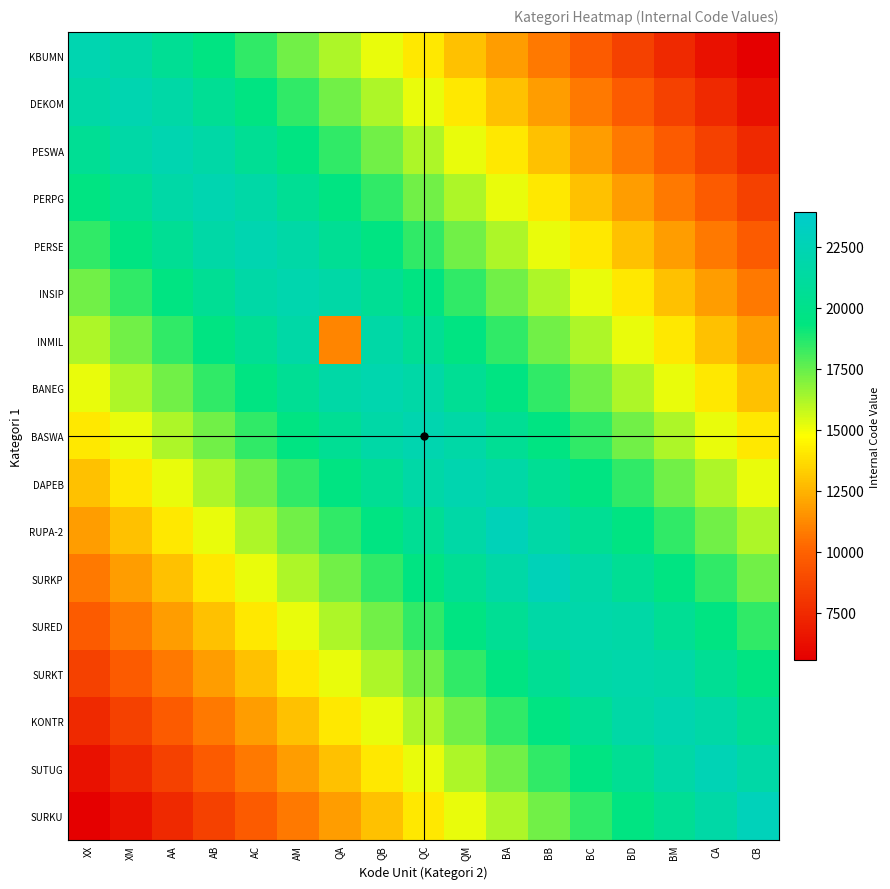

Rank the series by their maximum value, from lowest to highest.

INMIL, SURED, SURKT, INSIP, BANEG, BASWA, DAPEB, KONTR, KBUMN, DEKOM, PESWA, PERPG, PERSE, SUTUG, SURKP, RUPA-2, SURKU